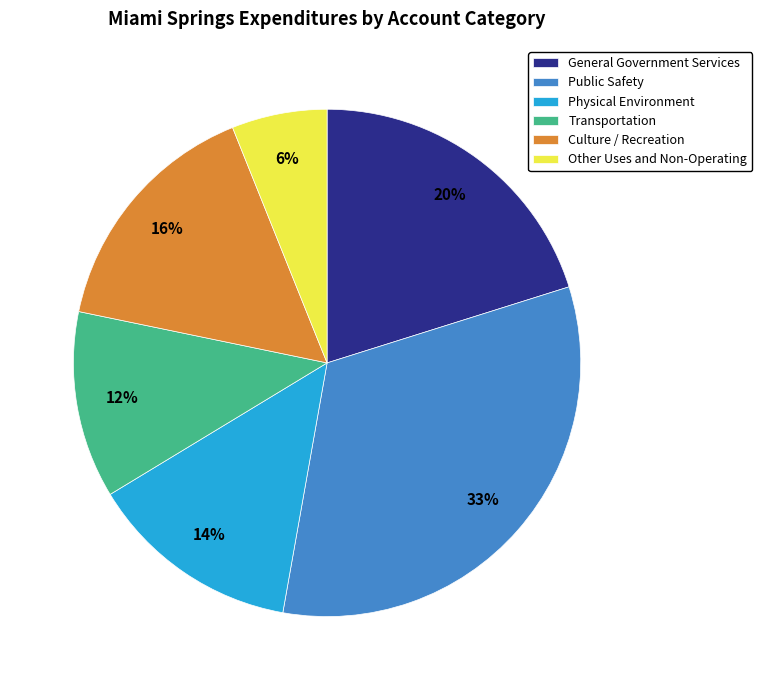

To the nearest percent, what is the combined percentage of General Government Services and Physical Environment?

34%